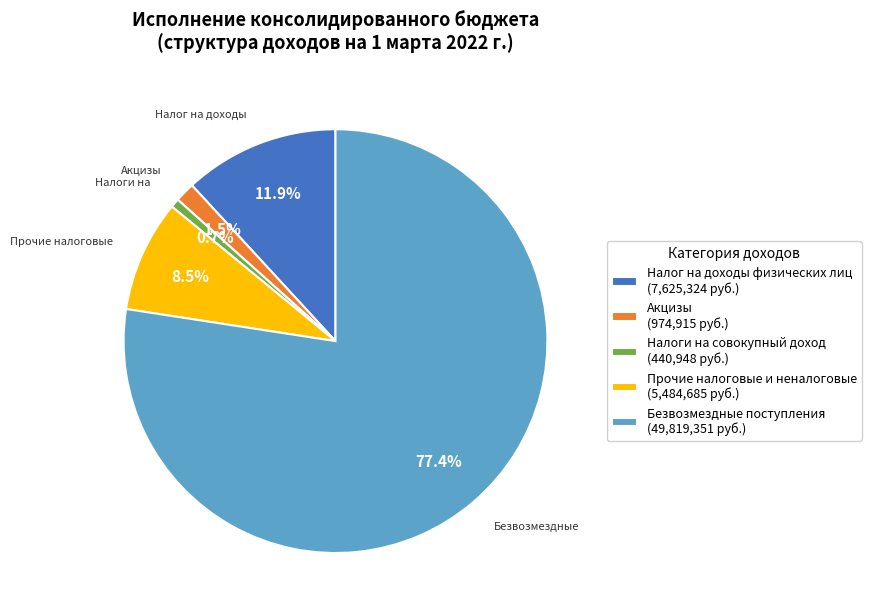

Rank the categories by value from highest to lowest.

Безвозмездные поступления (49,819,351 руб.), Налог на доходы физических лиц (7,625,324 руб.), Прочие налоговые и неналоговые (5,484,685 руб.), Акцизы (974,915 руб.), Налоги на совокупный доход (440,948 руб.)